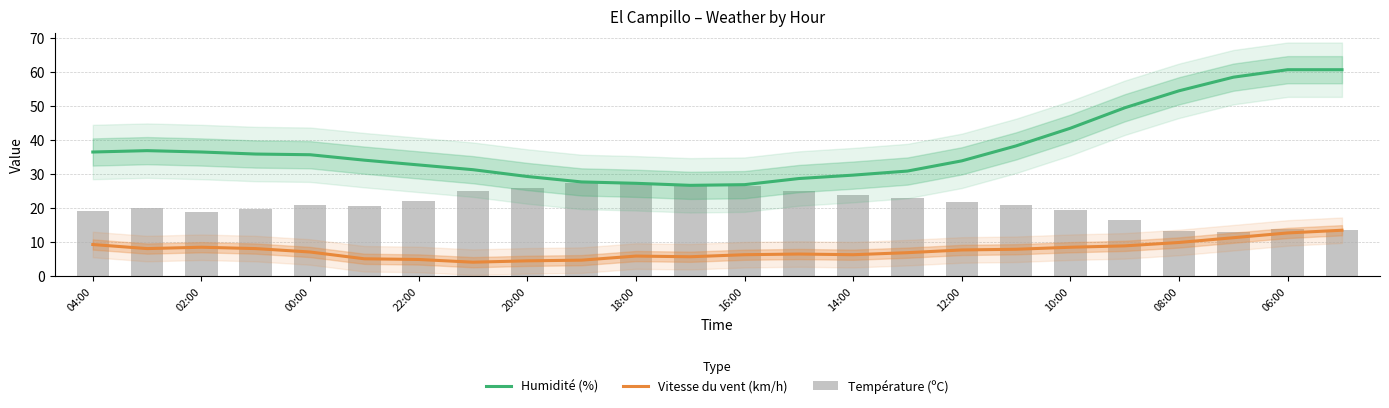

Is the value of Température (ºC) at 15 greater than the value of Vitesse du vent (km/h) at 20?

Yes